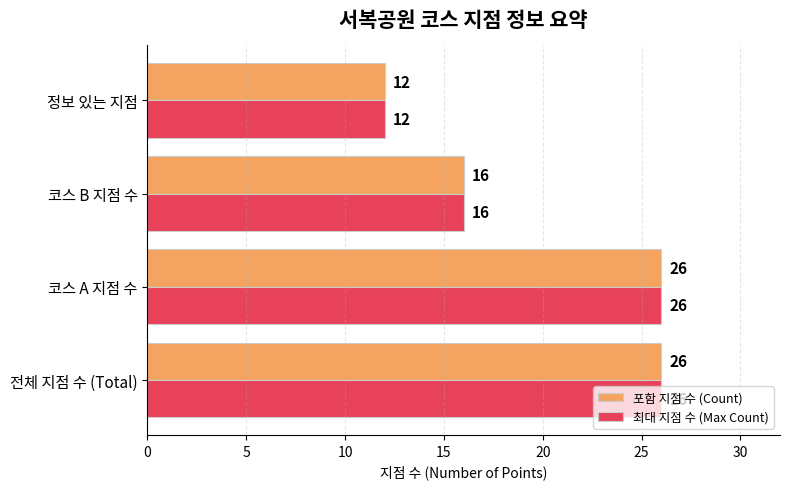

What are all the series names shown in the legend?

포함 지점 수 (Count), 최대 지점 수 (Max Count)